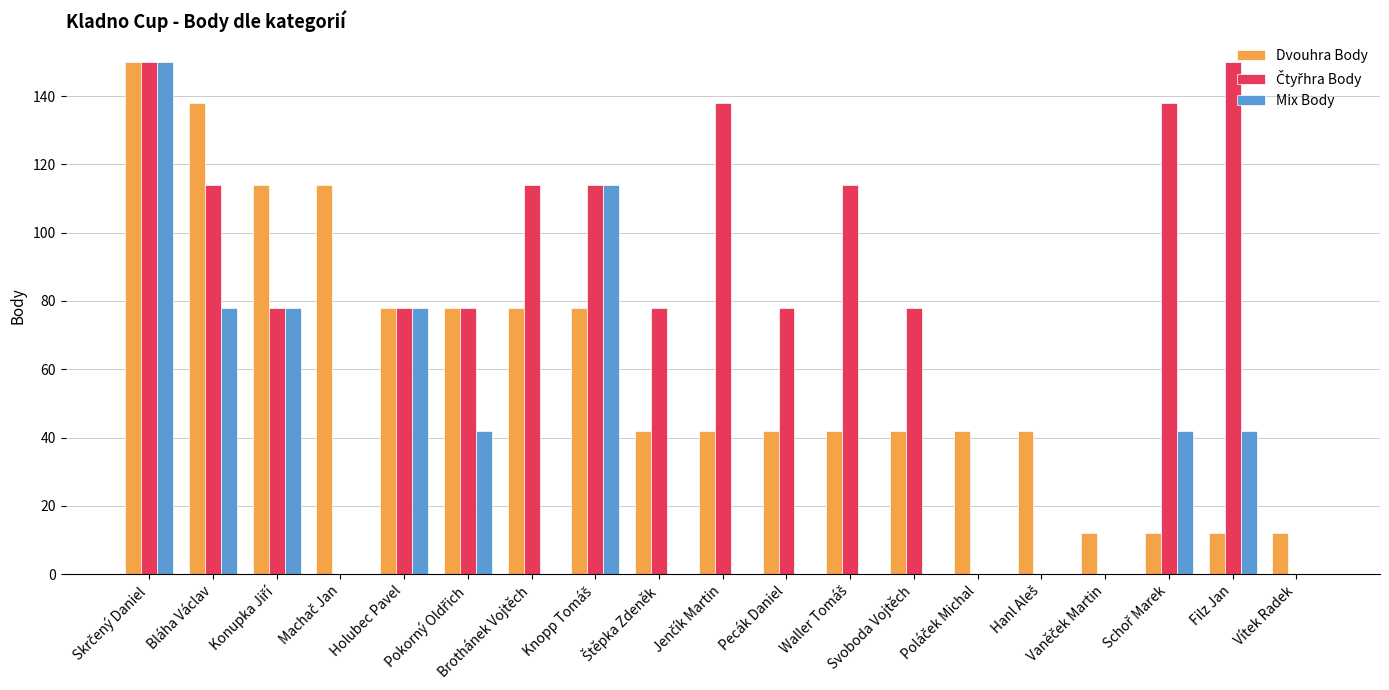

What is the maximum value shown in the chart?

150